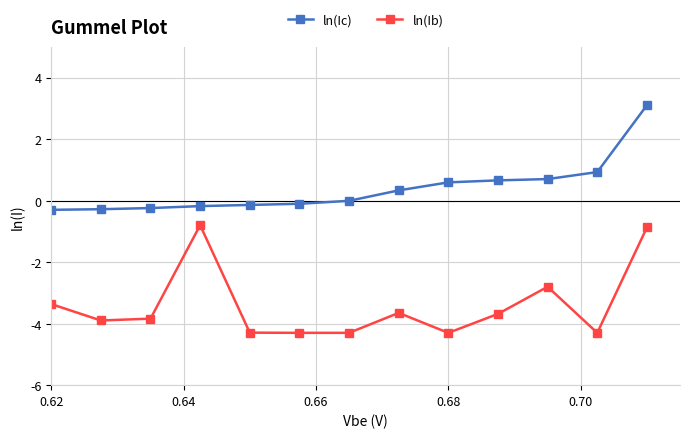

How many data points in ln(Ib) are less than -3?

10